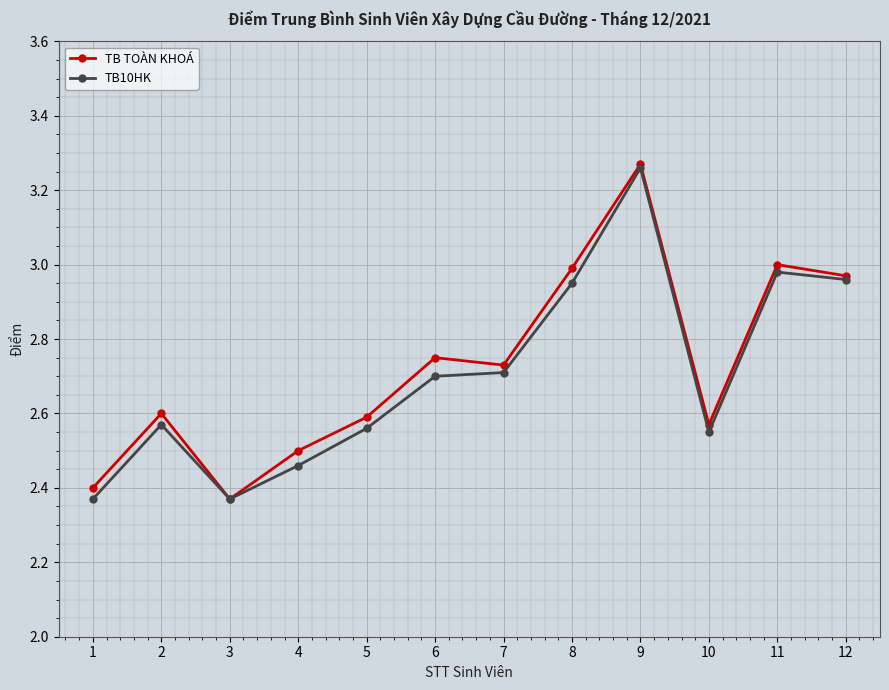

The value of TB TOÀN KHOÁ at 5 is 2.6. True or false?

True